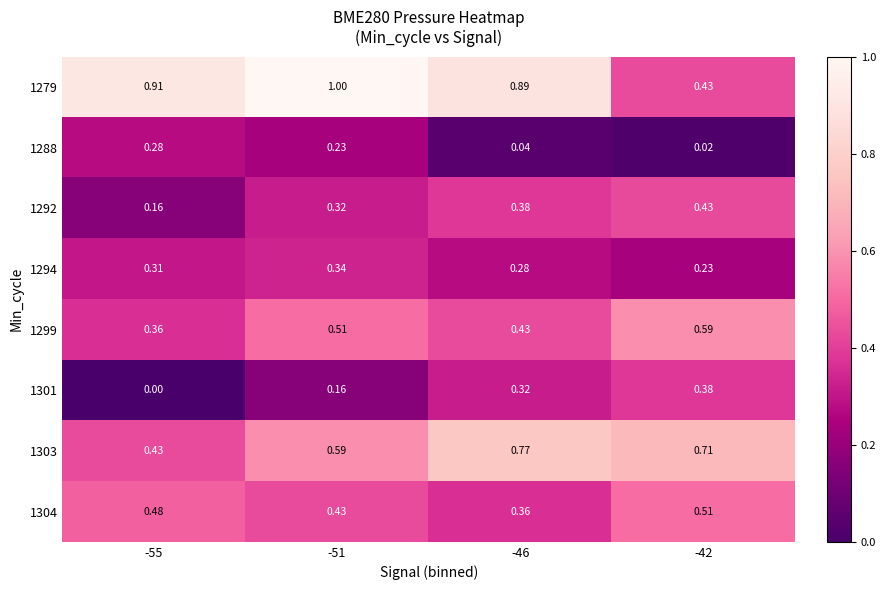

Is the value of 1288 at -55 greater than the value of 1304 at -46?

No